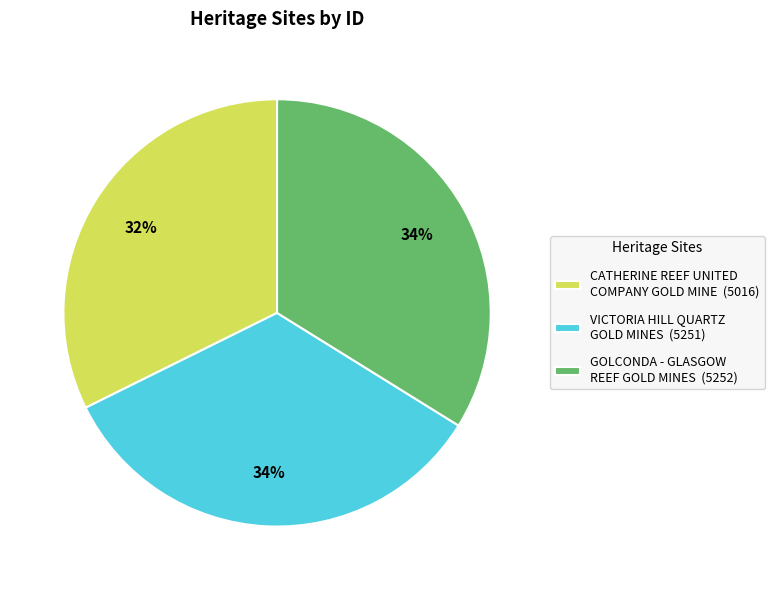

To the nearest percent, what is the average slice percentage?

33%